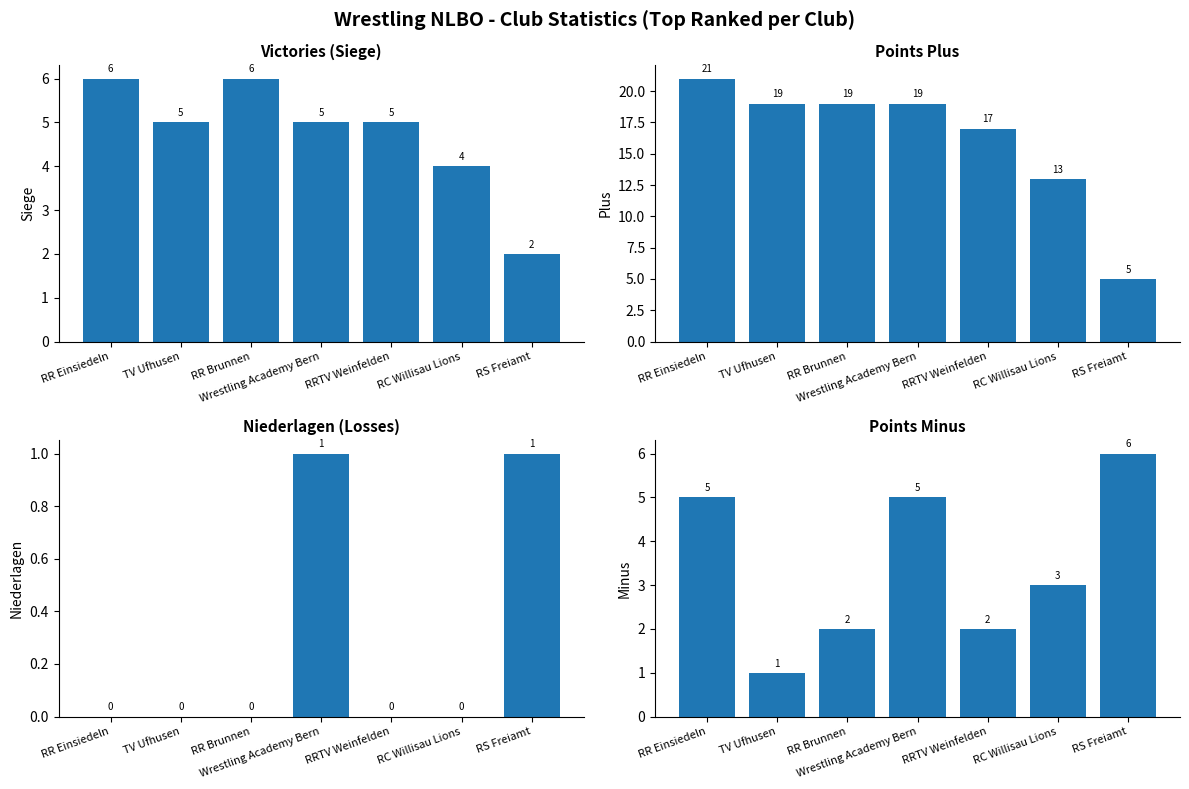

How many distinct data groups are displayed?

4